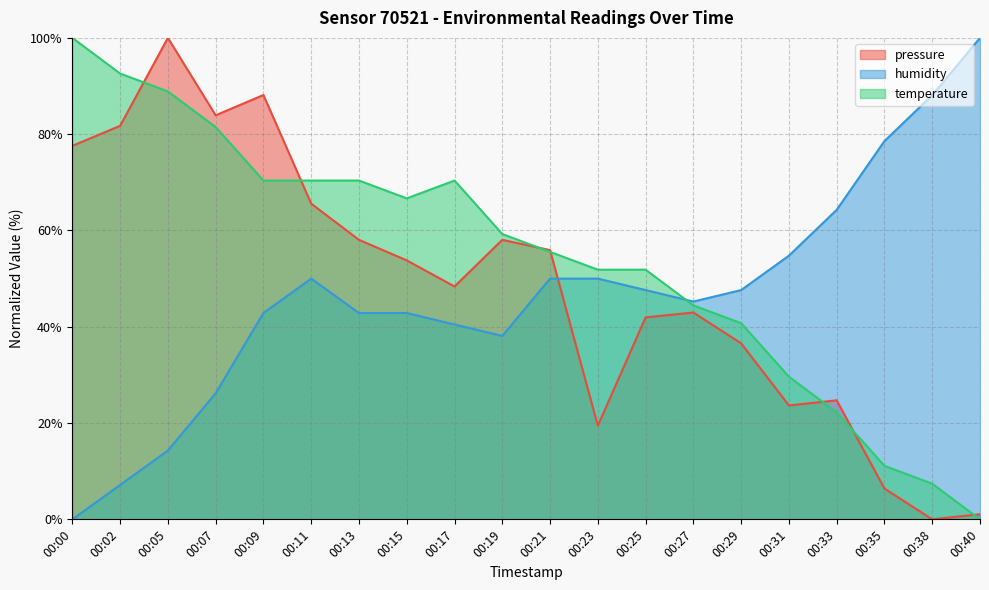

How many categories are shown in the chart?

20